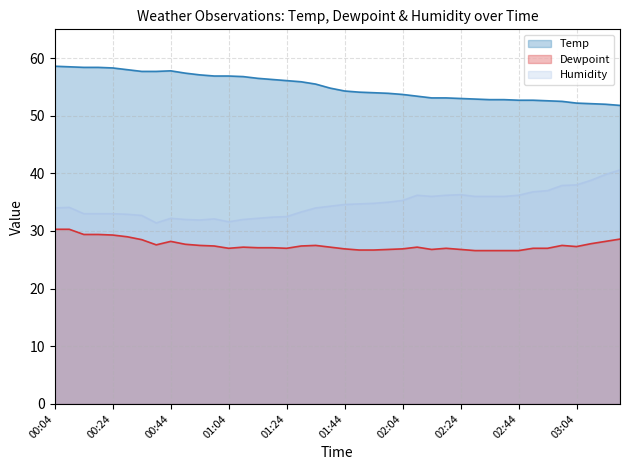

What is the approximate value of Temp at 00:04?

58.6